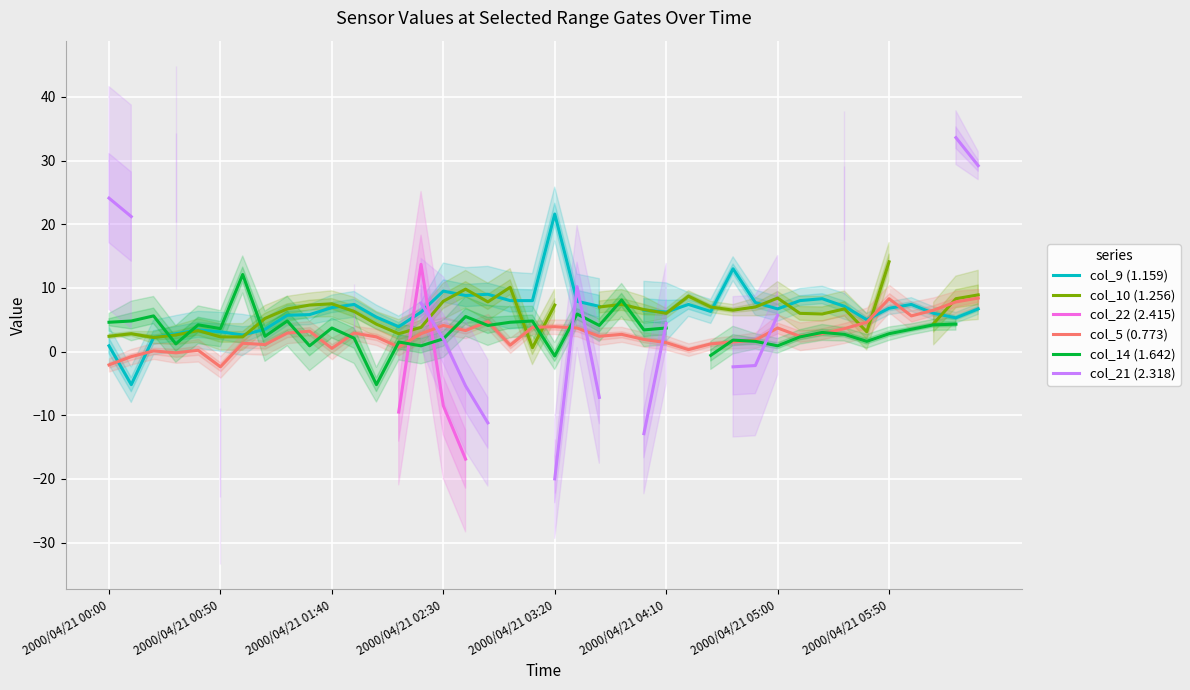

At how many categories does at least one series exceed 2?

40